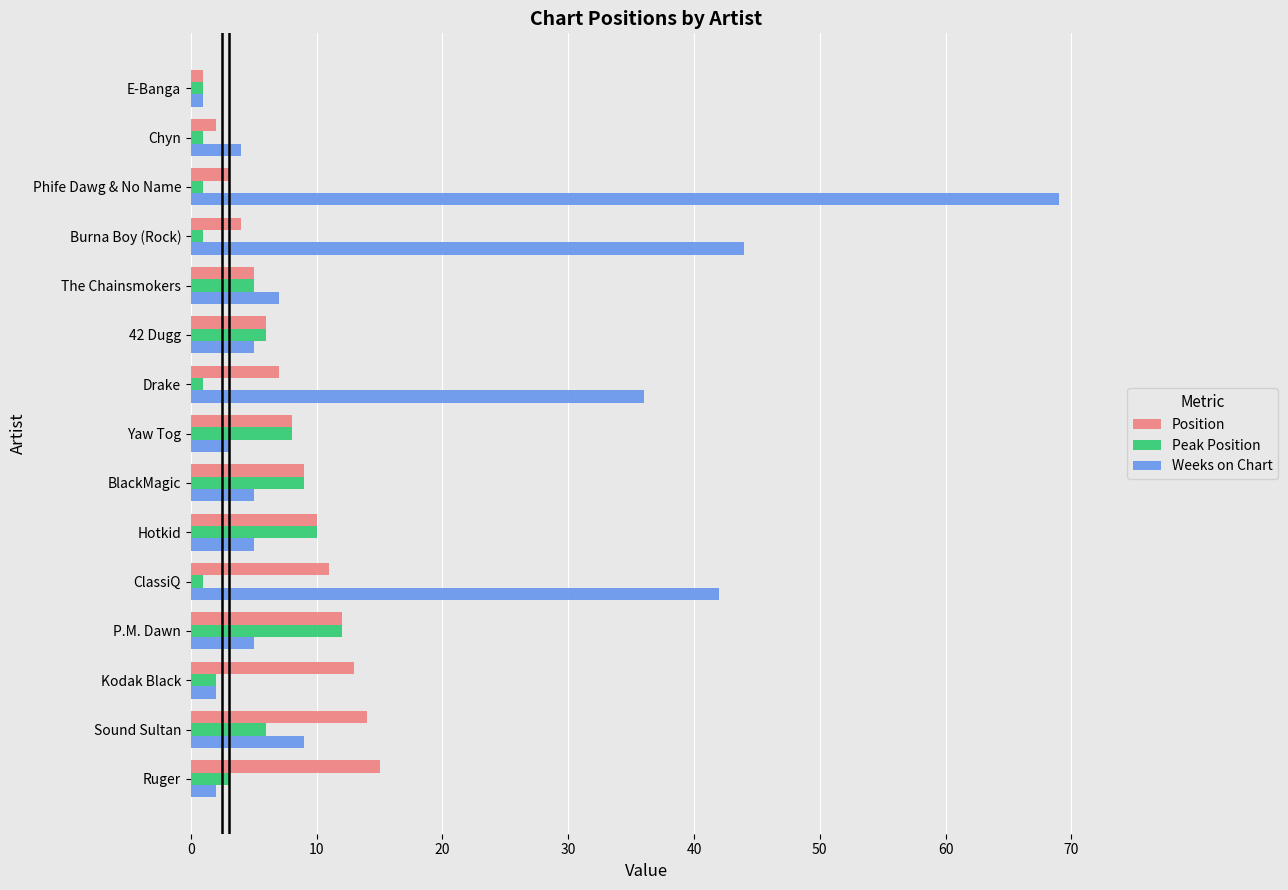

True or false: Peak Position has a value of 5 at The Chainsmokers.

True